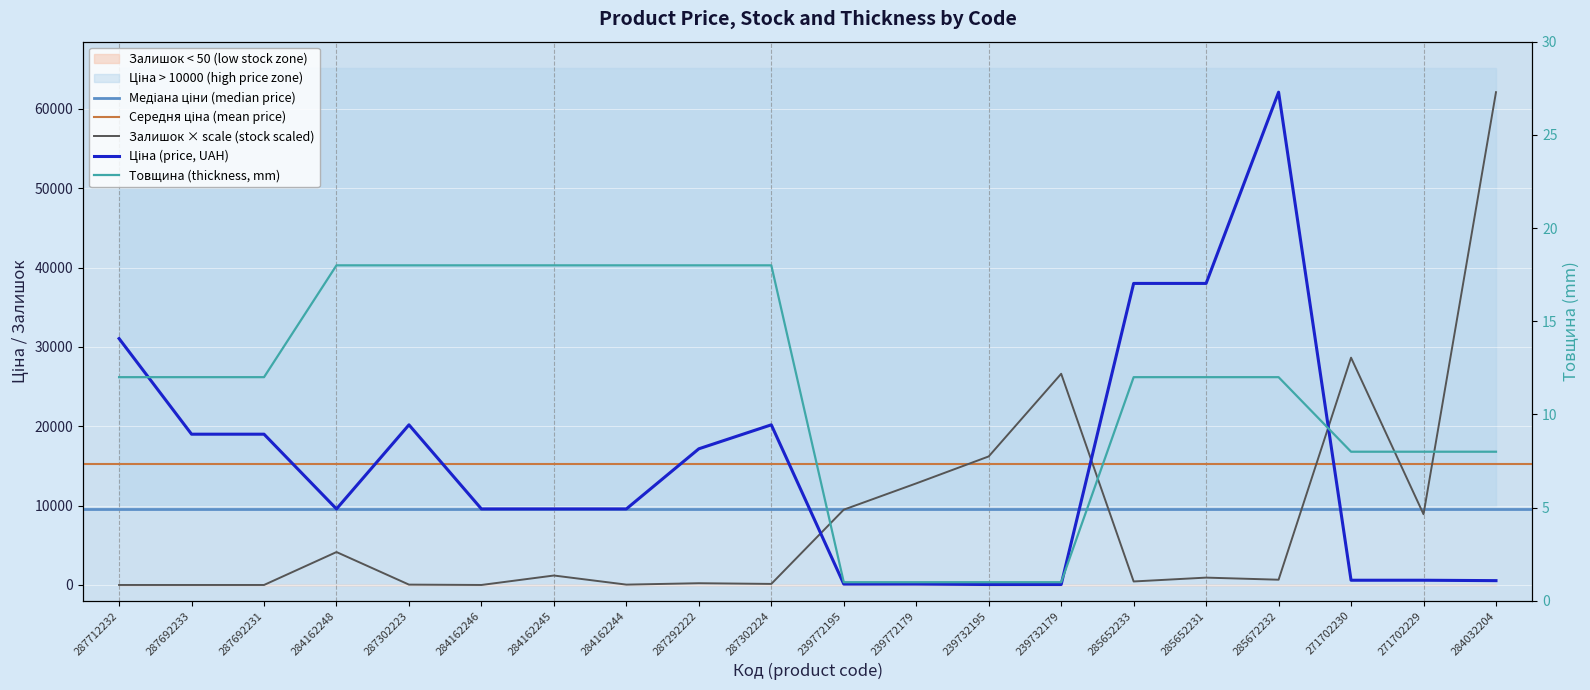

The value of Товщина at 287712232 is 3.3. True or false?

False